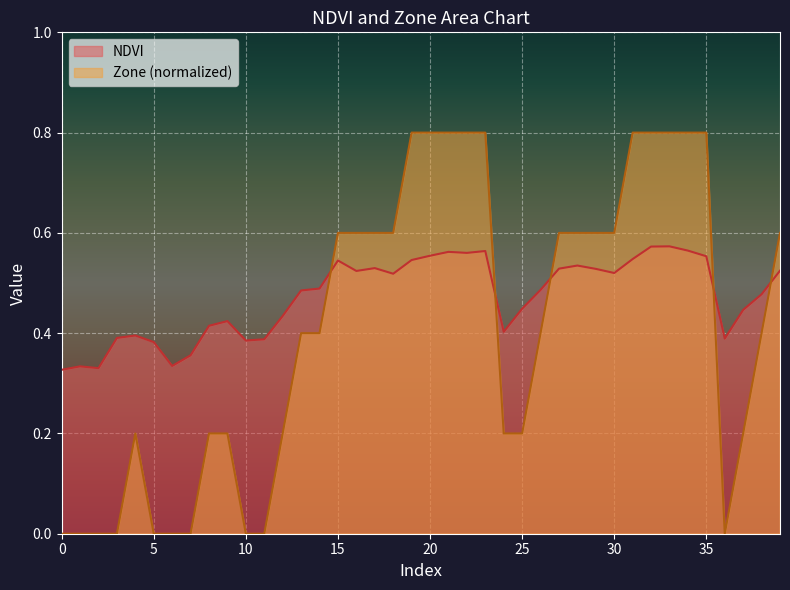

True or false: NDVI has more than 1 points higher than both neighbors.

True